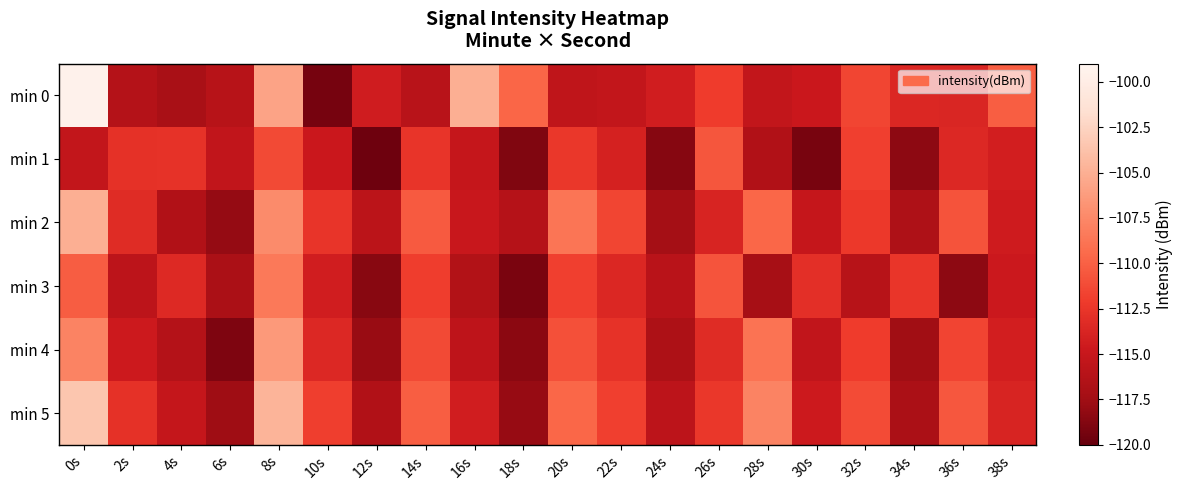

How many distinct data groups are displayed?

6